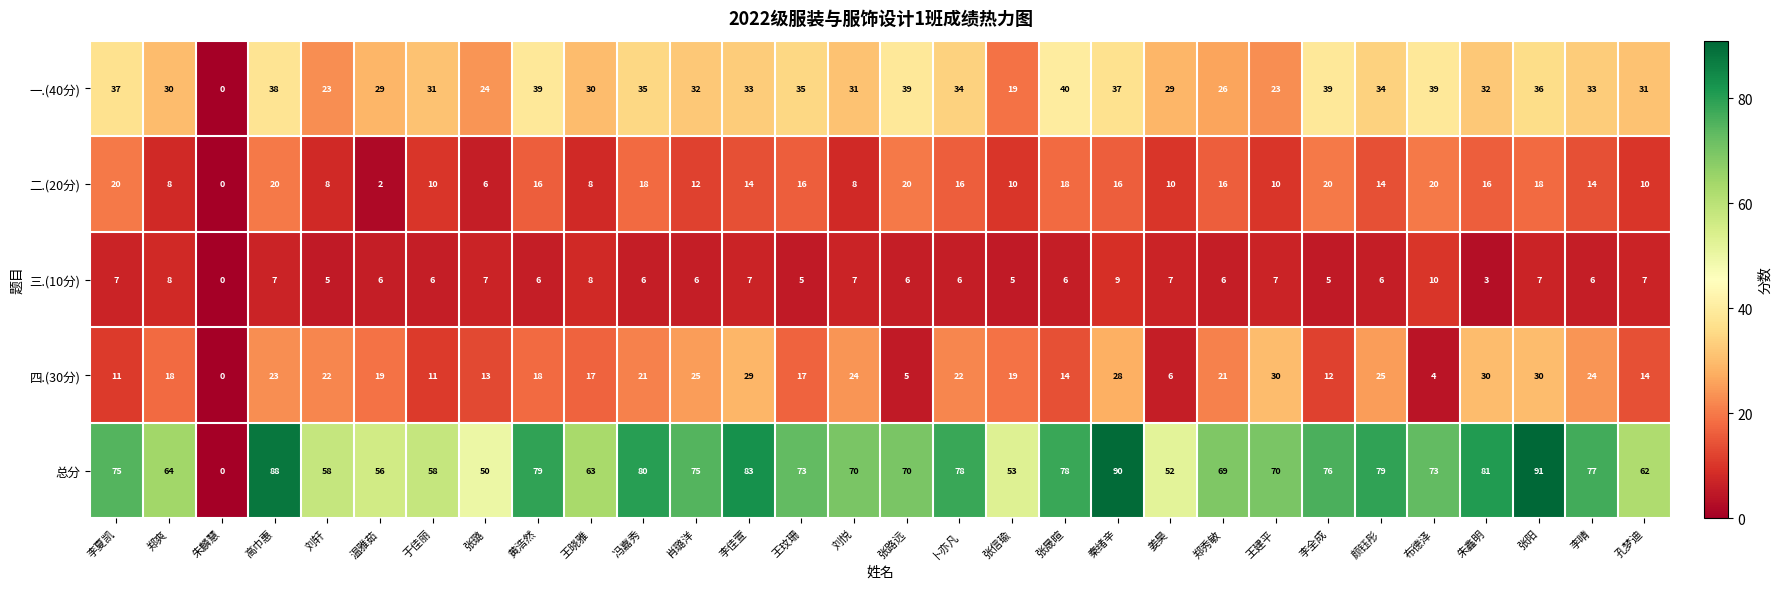

What is the greatest value displayed?

91